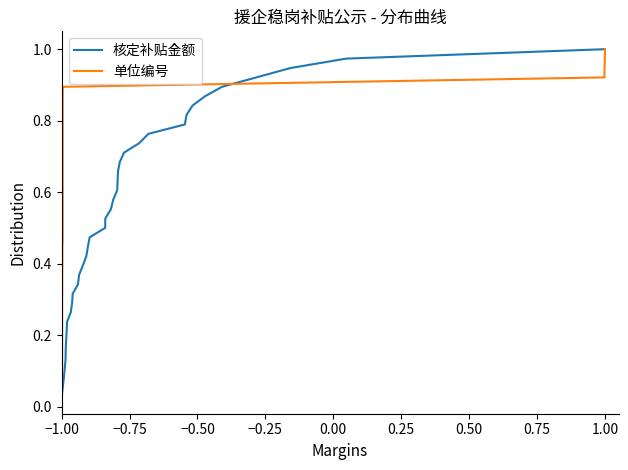

At which label does 核定补贴金额 reach its minimum?

−1.00